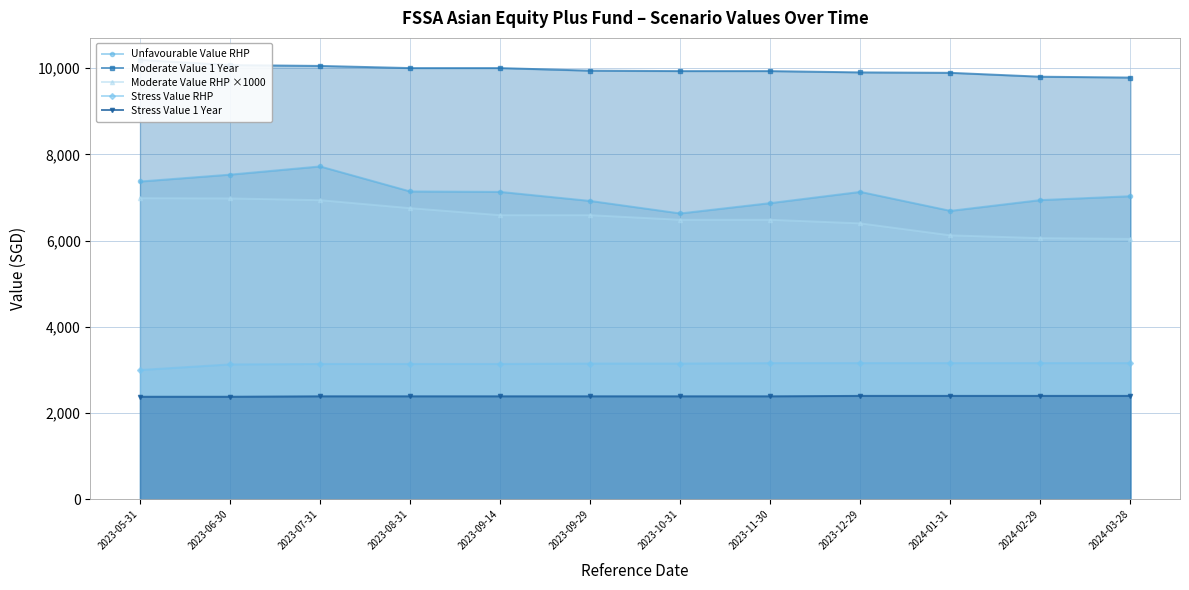

What is the value of the Moderate Value RHP ×1000 point at the 10th from the left?

6122.3